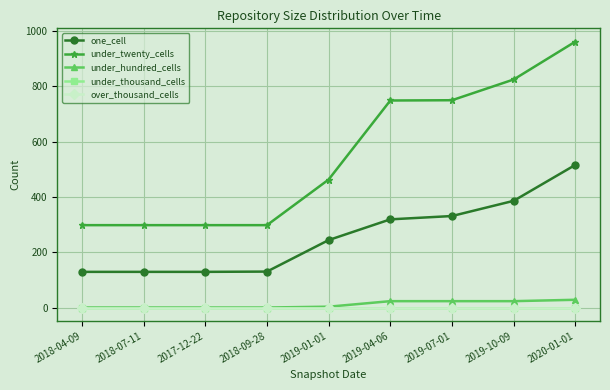

List the labels in order of under_hundred_cells value, largest first.

2020-01-01, 2019-04-06, 2019-07-01, 2019-10-09, 2019-01-01, 2018-04-09, 2018-07-11, 2017-12-22, 2018-09-28